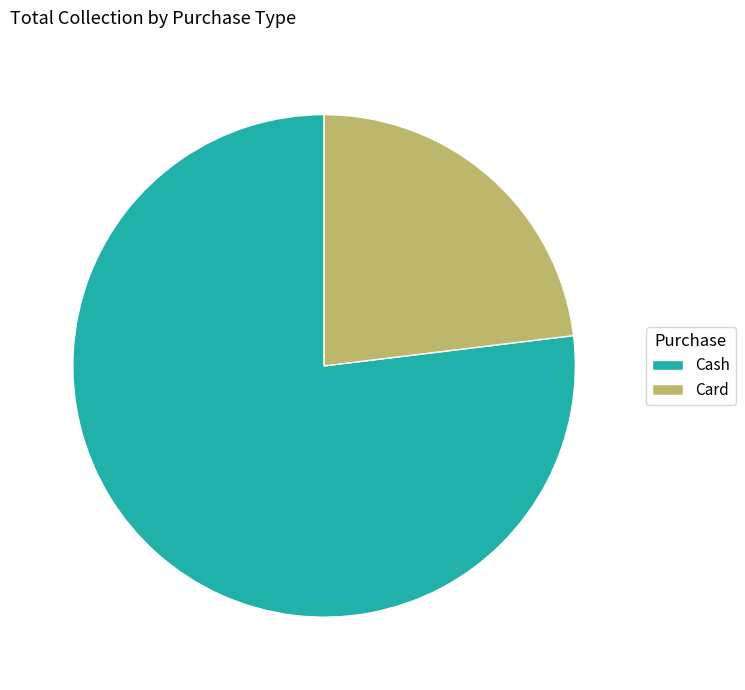

Which slice is the smallest?

Card